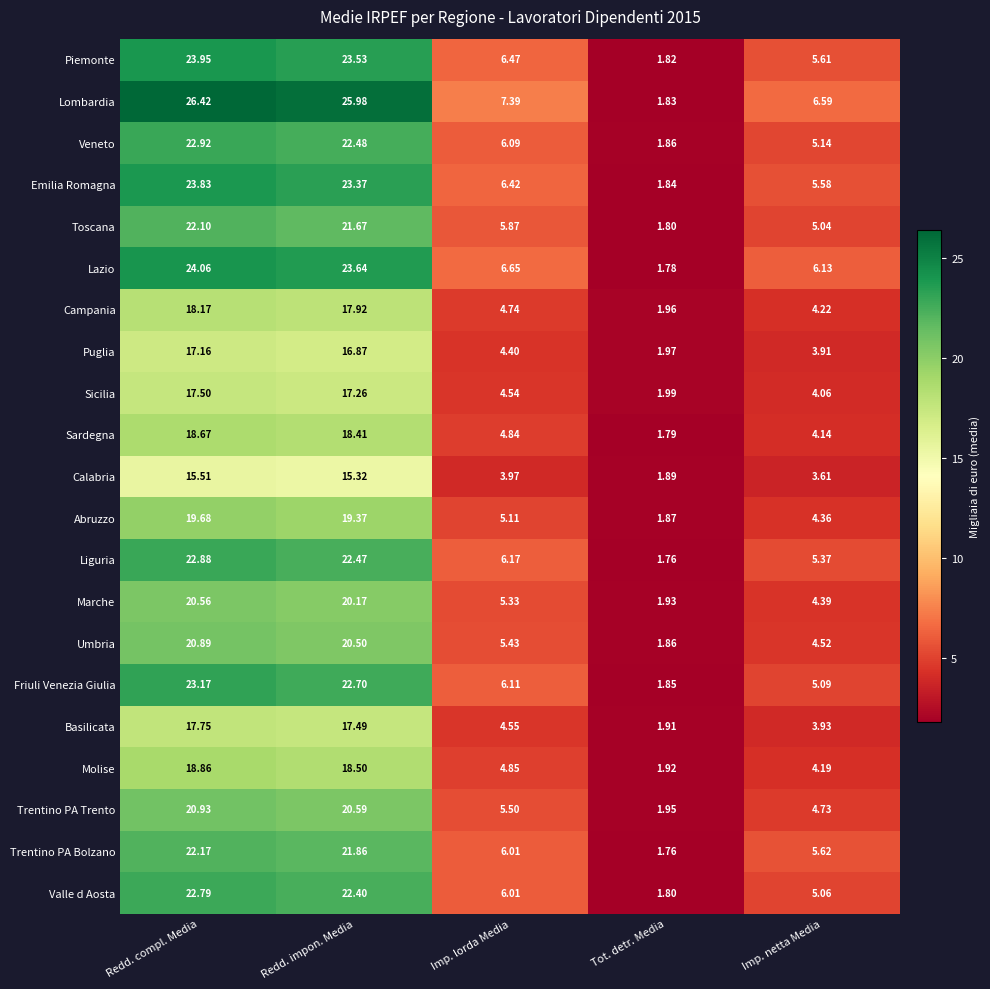

At which category is the sum across all series the highest?

Redd. compl. Media